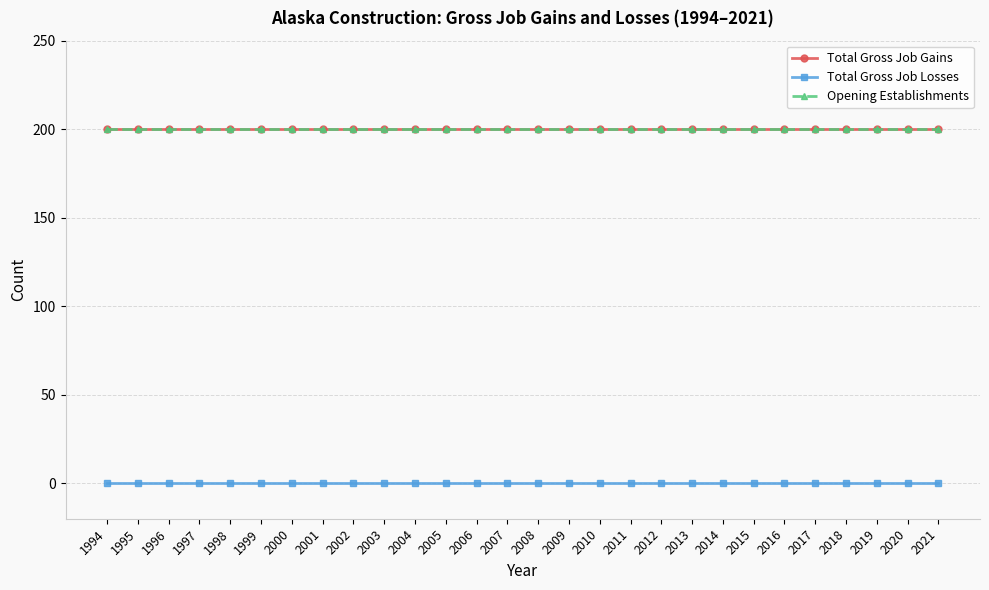

List the labels in order of Opening Establishments value, smallest first.

1994, 1995, 1996, 1997, 1998, 1999, 2000, 2001, 2002, 2003, 2004, 2005, 2006, 2007, 2008, 2009, 2010, 2011, 2012, 2013, 2014, 2015, 2016, 2017, 2018, 2019, 2020, 2021